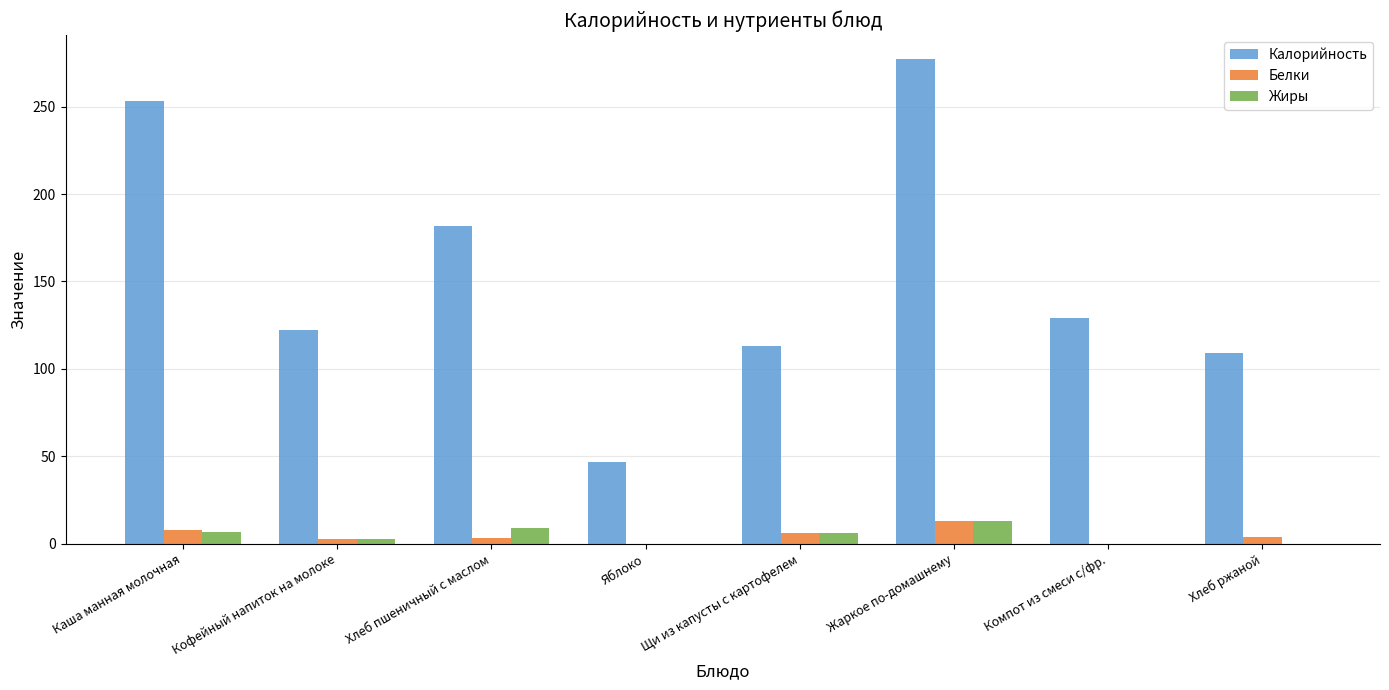

The Белки series shows 6.0 at Щи из капусты с картофелем. True or false?

True